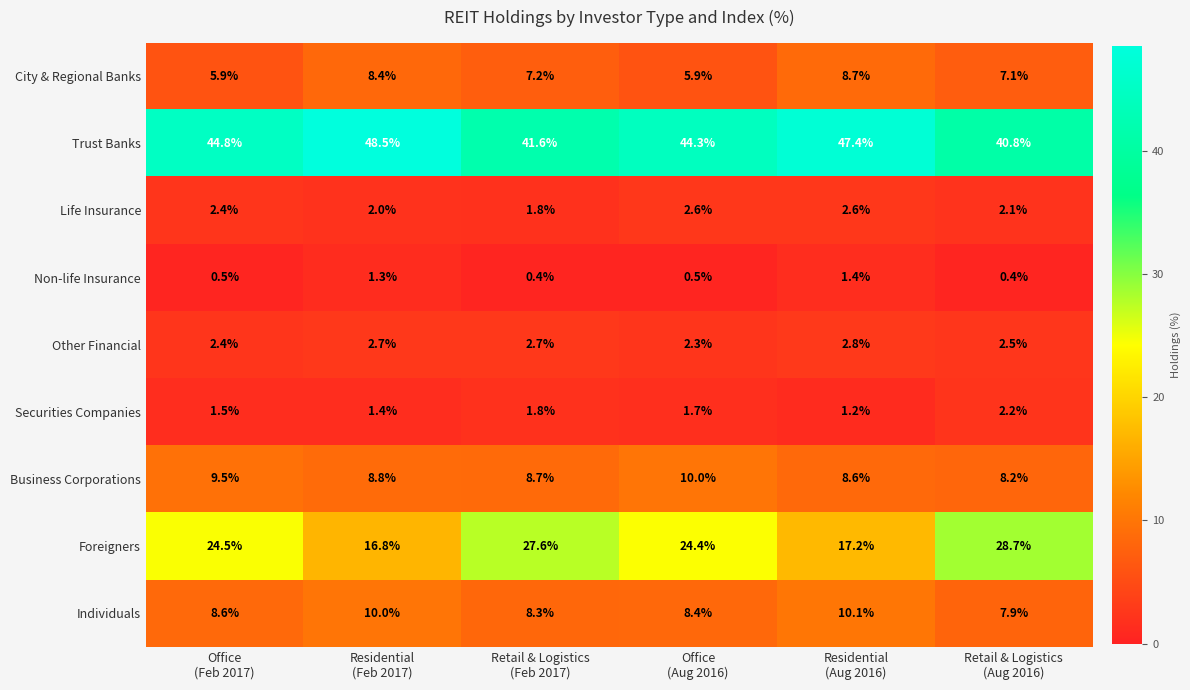

What is the minimum value for Other Financial?

2.3